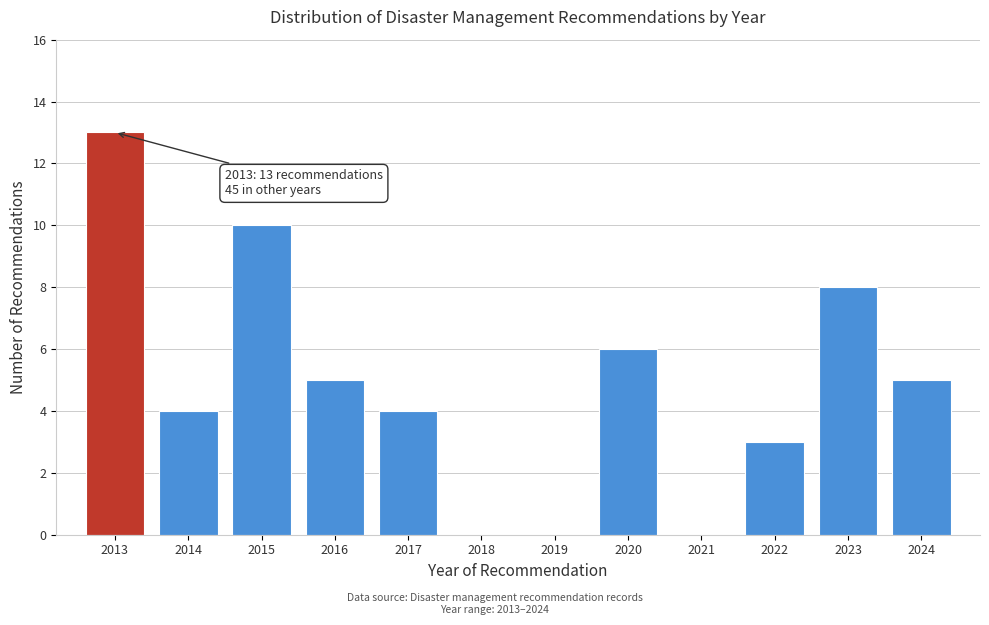

Reading right to left, extract all data points from this chart.

2024=5	2023=8	2022=3	2021=0	2020=6	2019=0	2018=0	2017=4	2016=5	2015=10	2014=4	2013=13